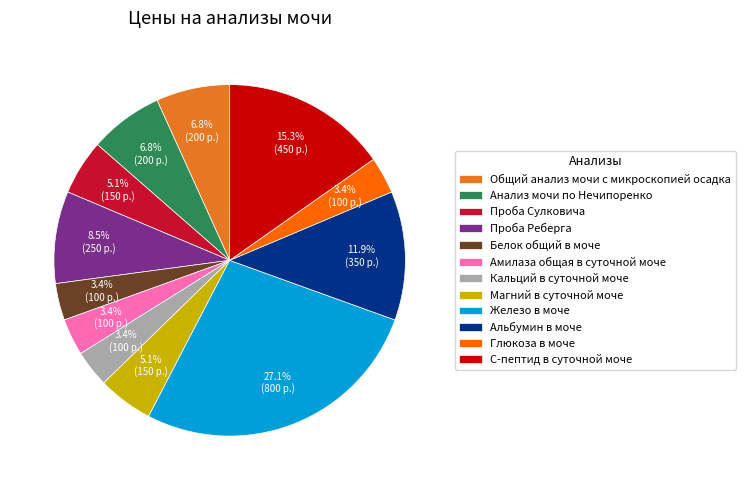

How much of the chart is everything except Проба Реберга?

91.5%